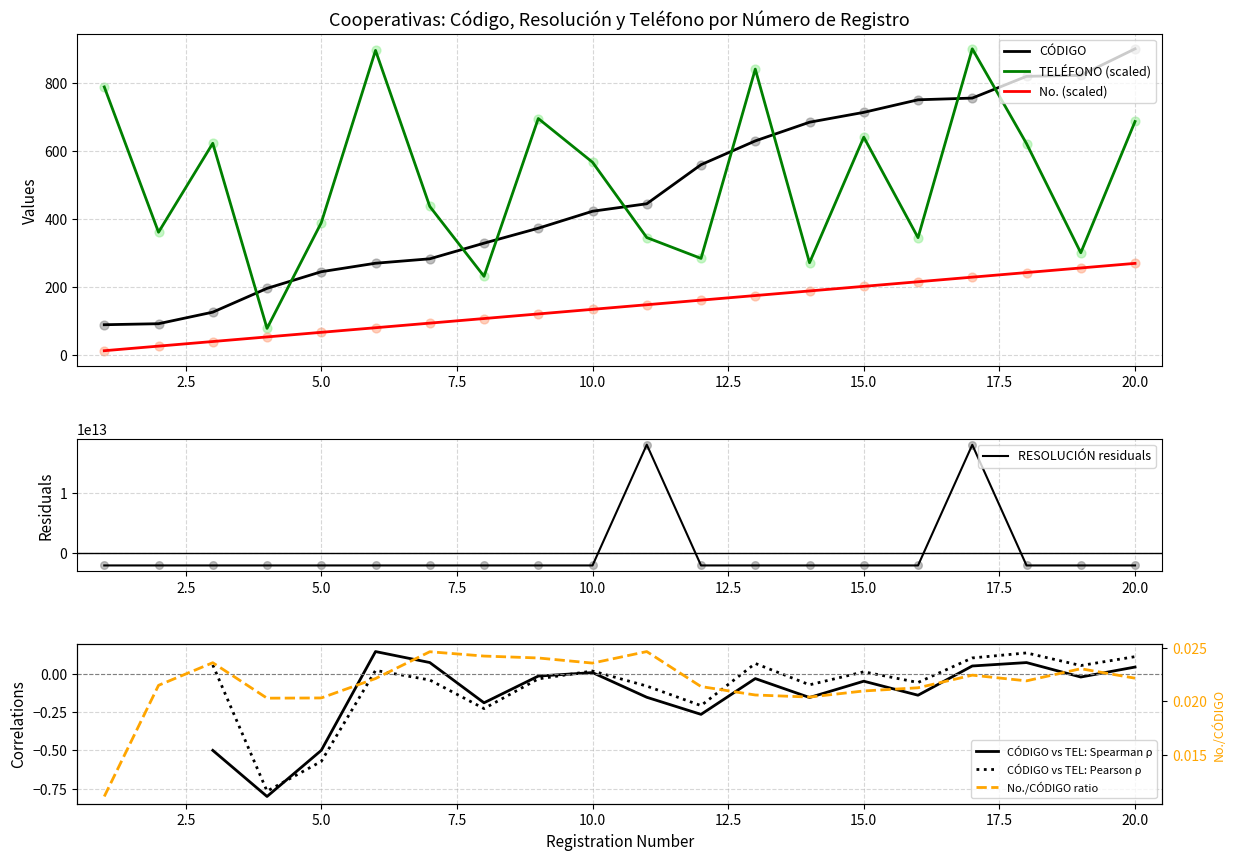

Which series contains the highest Y value?

RESOLUCIÓN